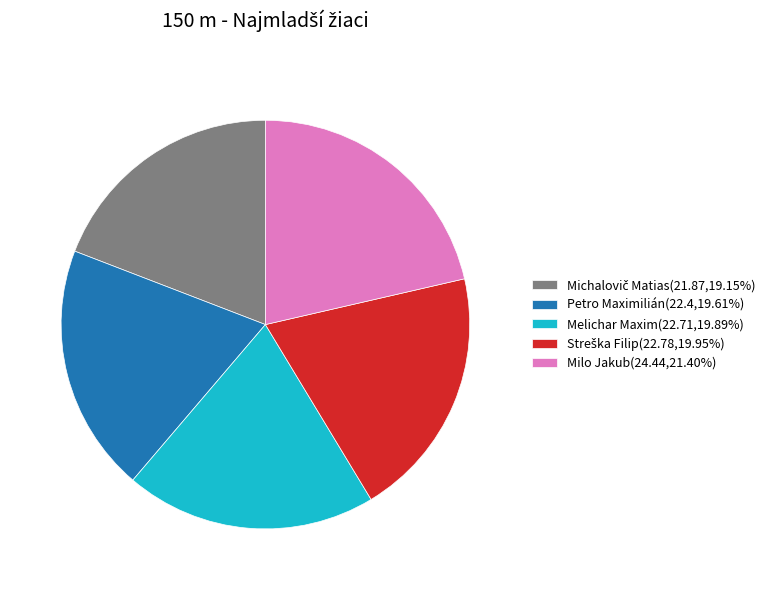

Is there any slice that represents more than half of the pie?

No